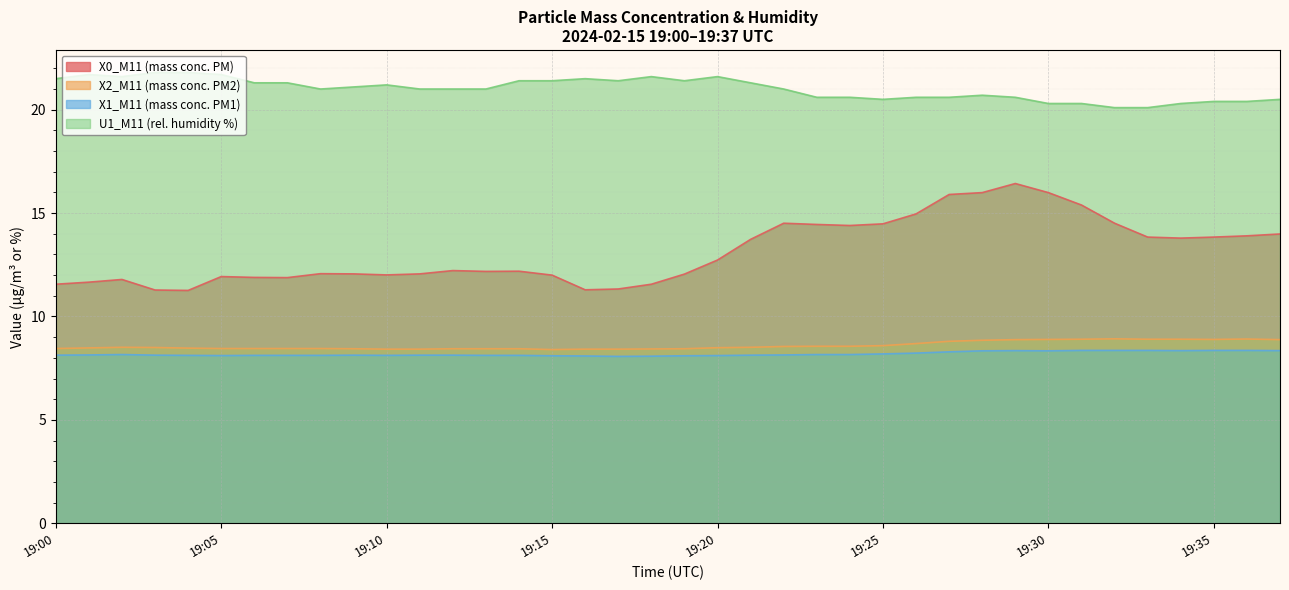

Which label corresponds to the largest value in the chart?

19:03